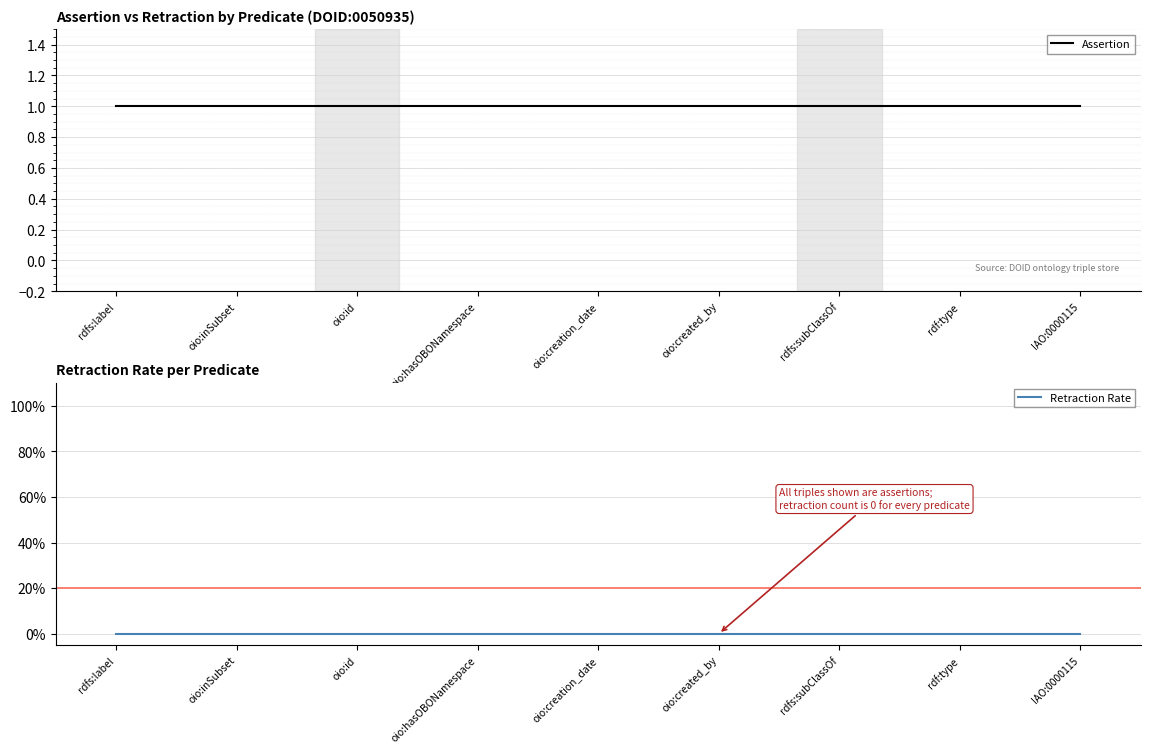

True or false: Assertion has more than 0 interior local peaks.

False